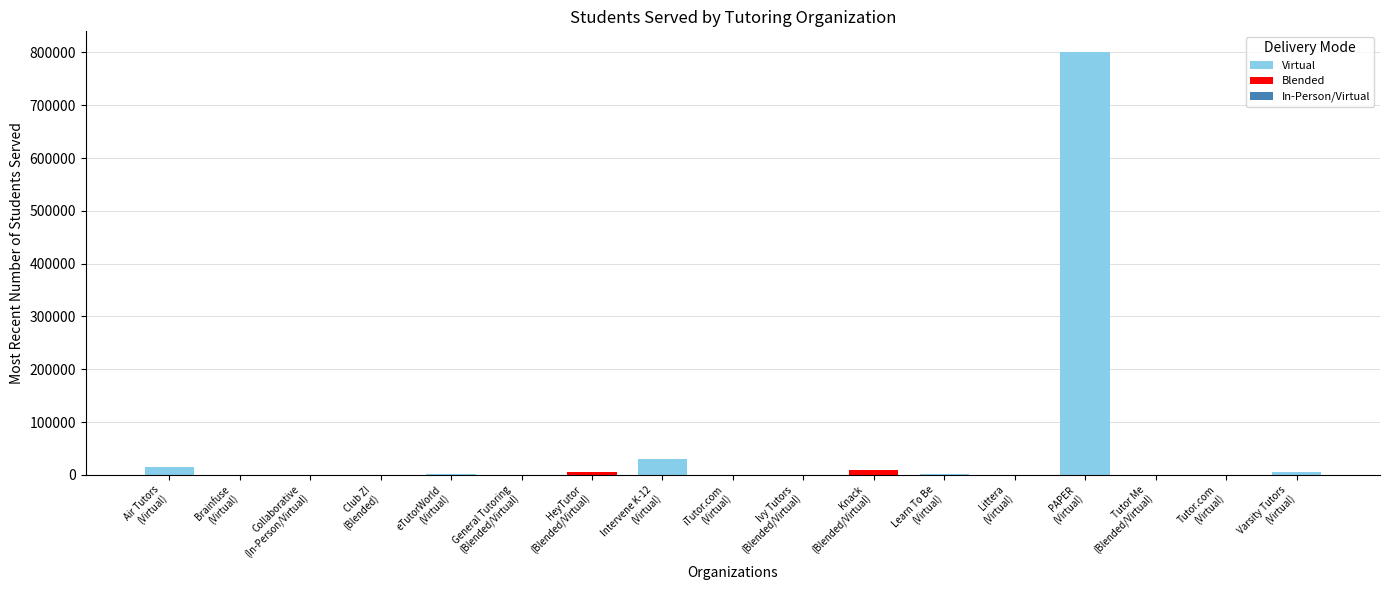

Which has a higher value, Intervene K-12
(Virtual) or General Tutoring
(Blended/Virtual)?

Intervene K-12
(Virtual)